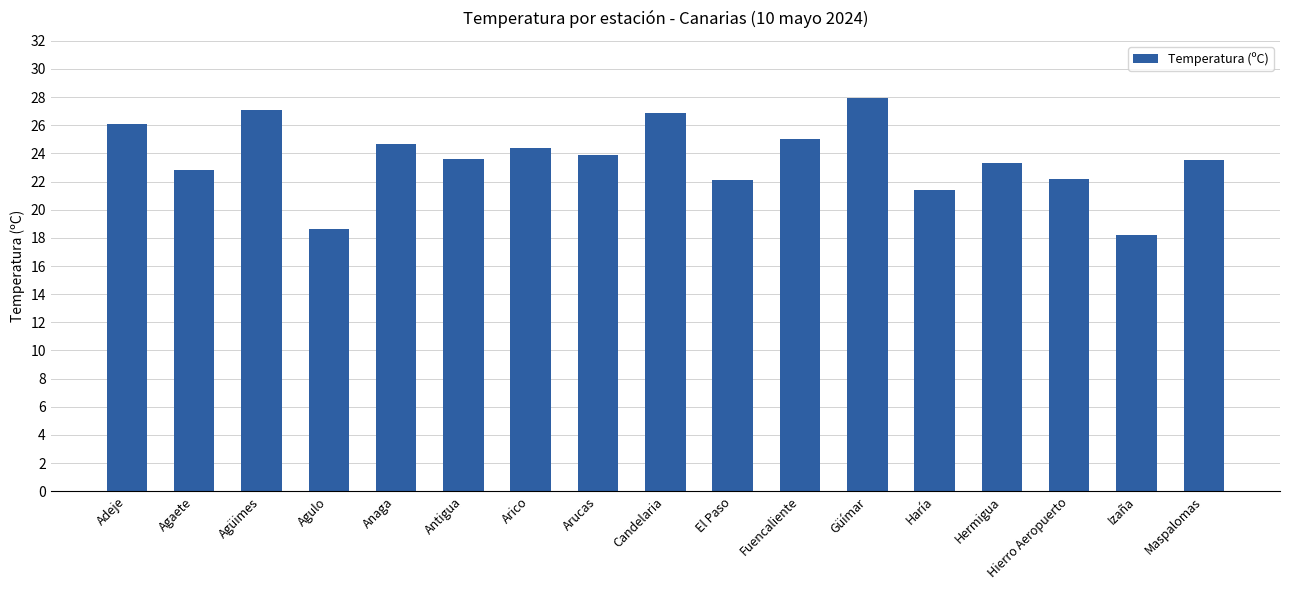

True or false: the data shows 32.9 at Fuencaliente.

False